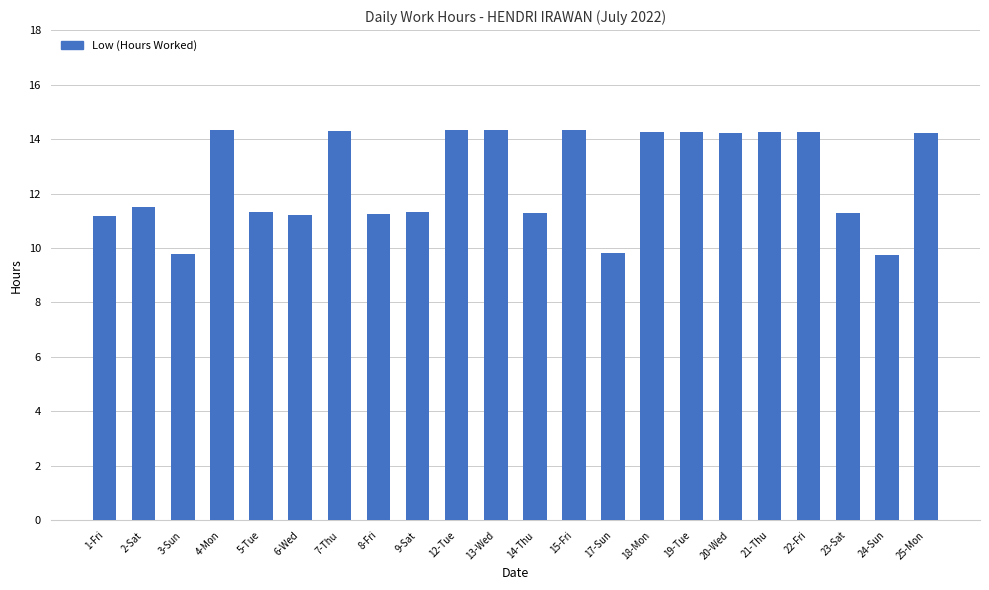

Between 1-Fri and 22-Fri, which is larger?

22-Fri